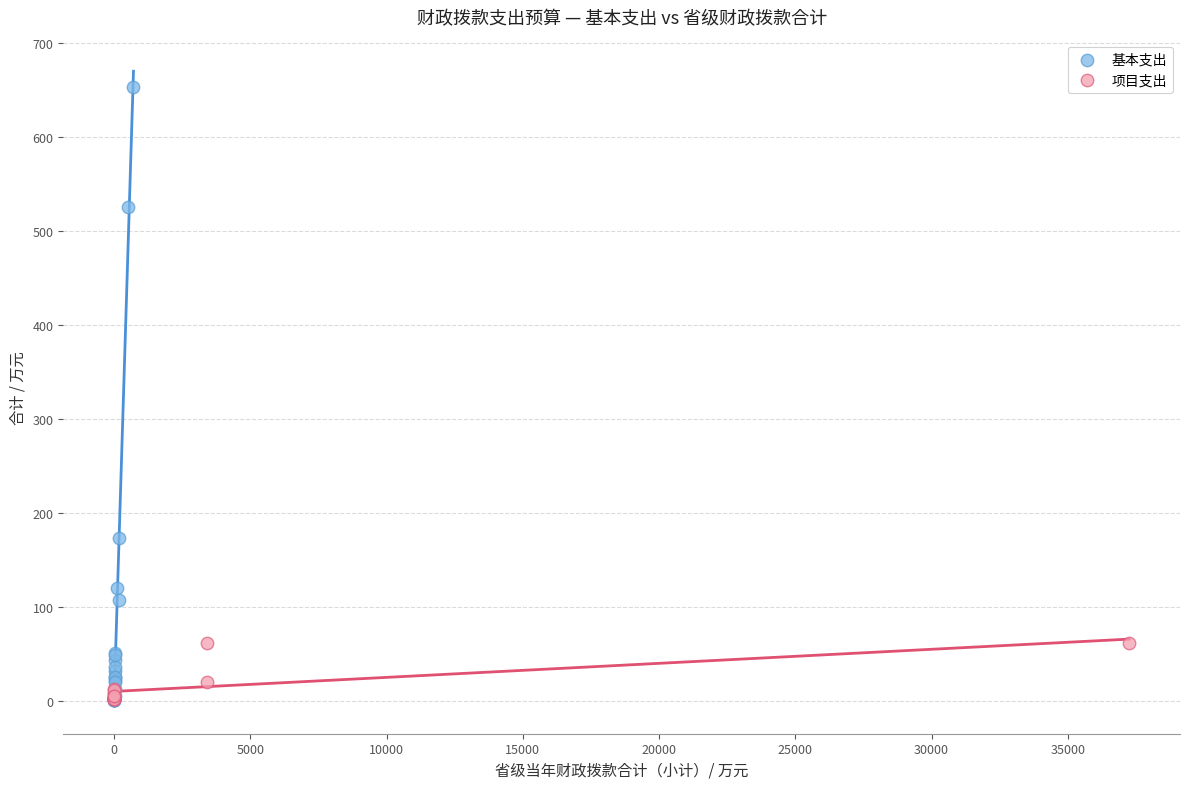

Which series has the largest Y range (max minus min)?

基本支出